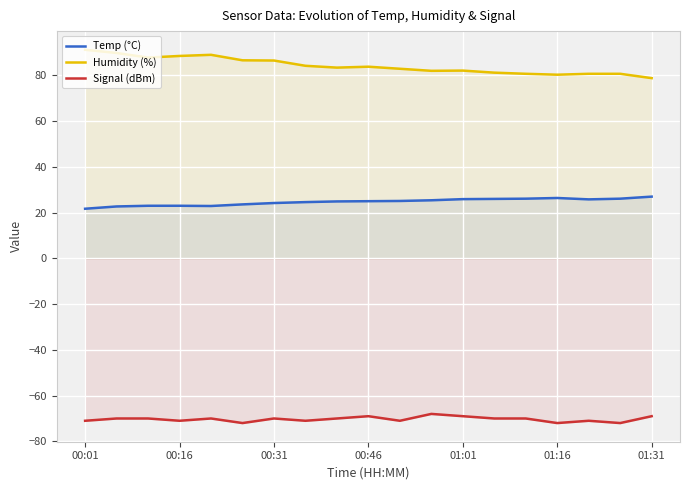

What value does the Signal (dBm) series have at 17?

-72.0